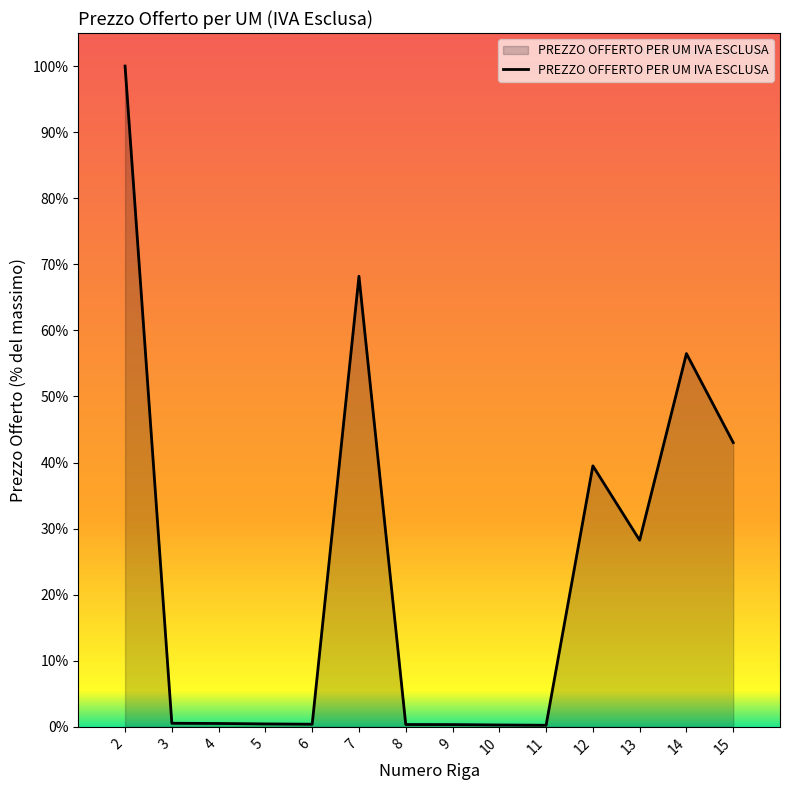

What is the maximum value shown in the chart?

100.0